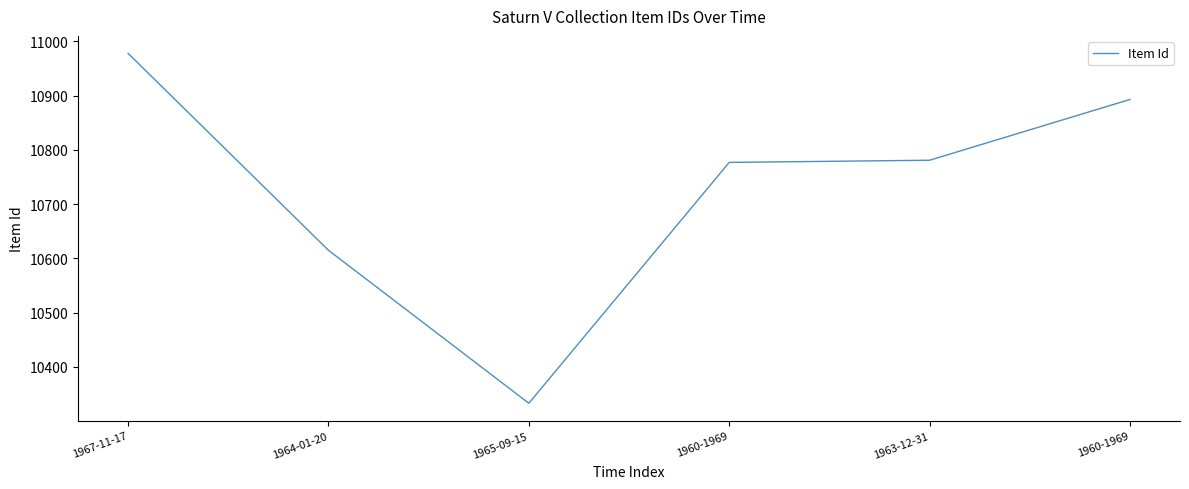

Count the number of categories in the chart.

6